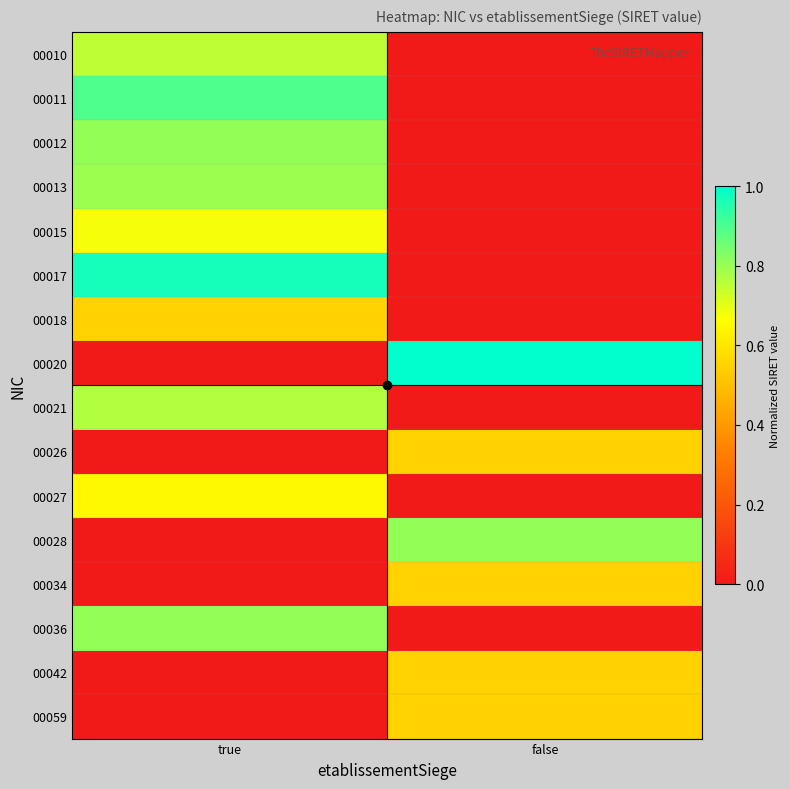

Which series has the widest spread of values?

00020